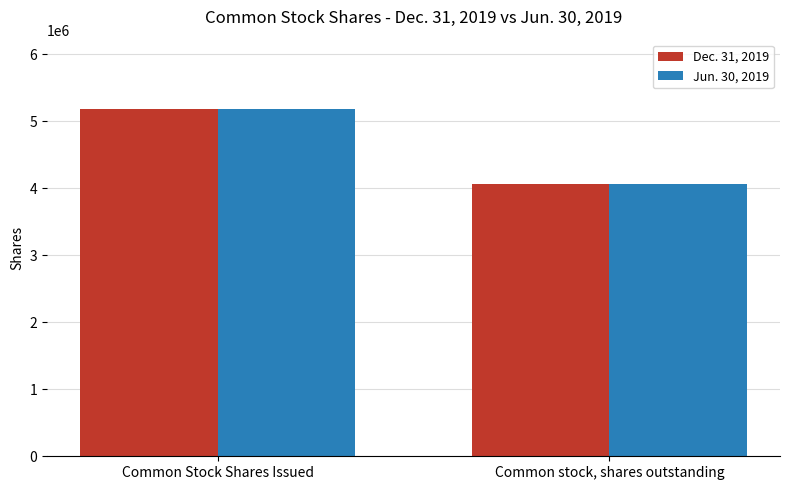

Is it true that Dec. 31, 2019 equals 1715838 at Common stock, shares outstanding?

False